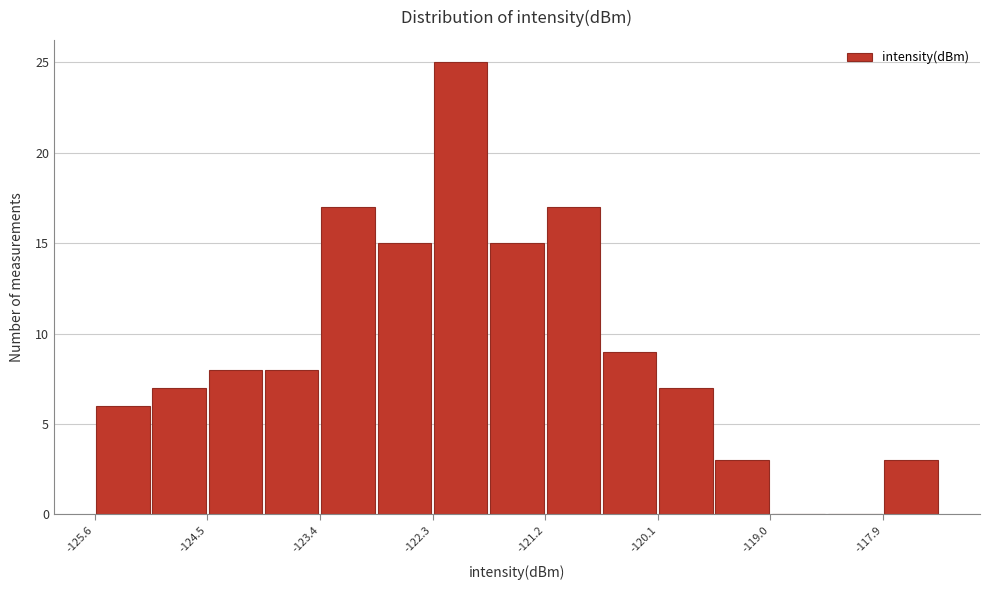

Around what value on the x-axis is the tallest bar? Give the approximate position of its centre, as read against the axis.

-122.0